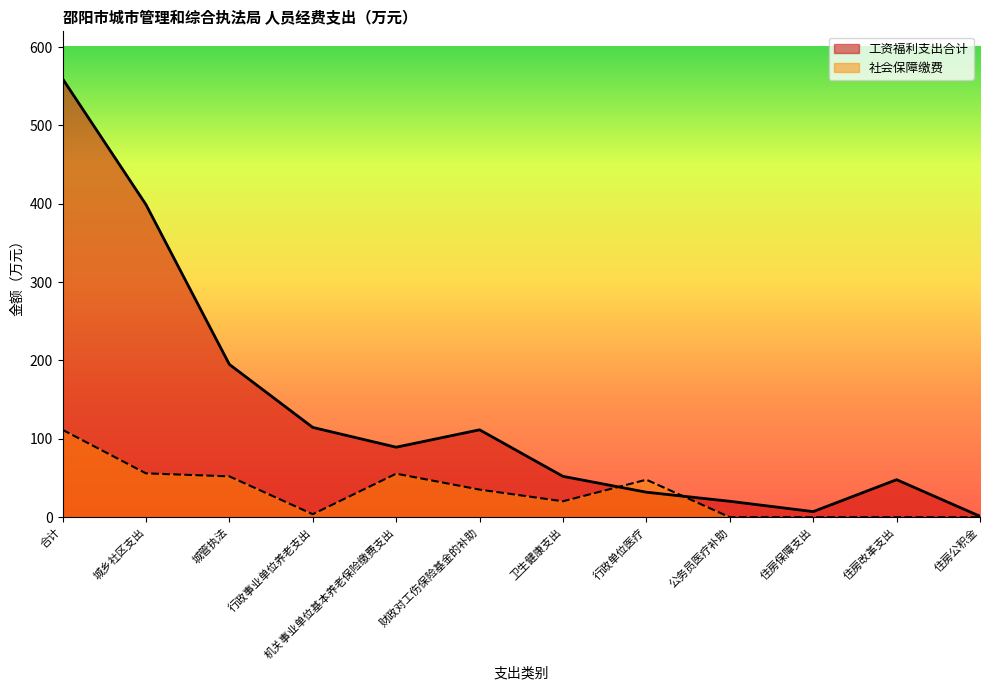

In 社会保障缴费, how many points are higher than both neighbors (excluding endpoints)?

2